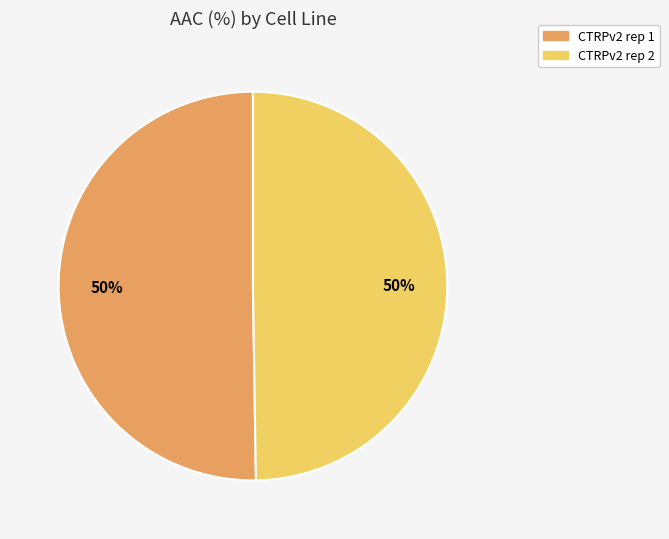

What is the ratio of the value at CTRPv2 rep 2 to the value at CTRPv2 rep 1?

1.0